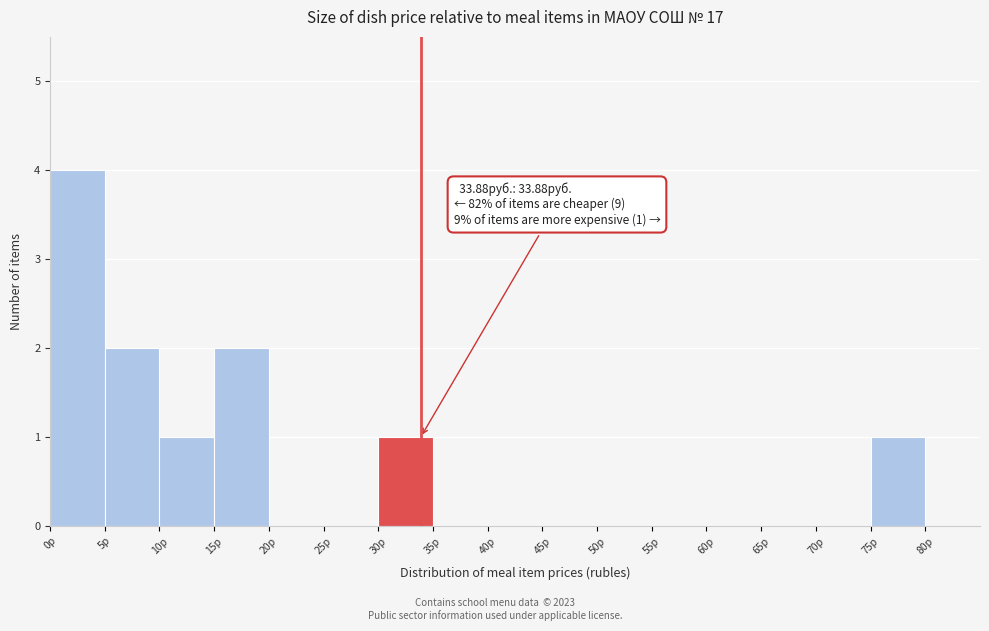

Which range on the x-axis has the tallest bar?

0 to 5